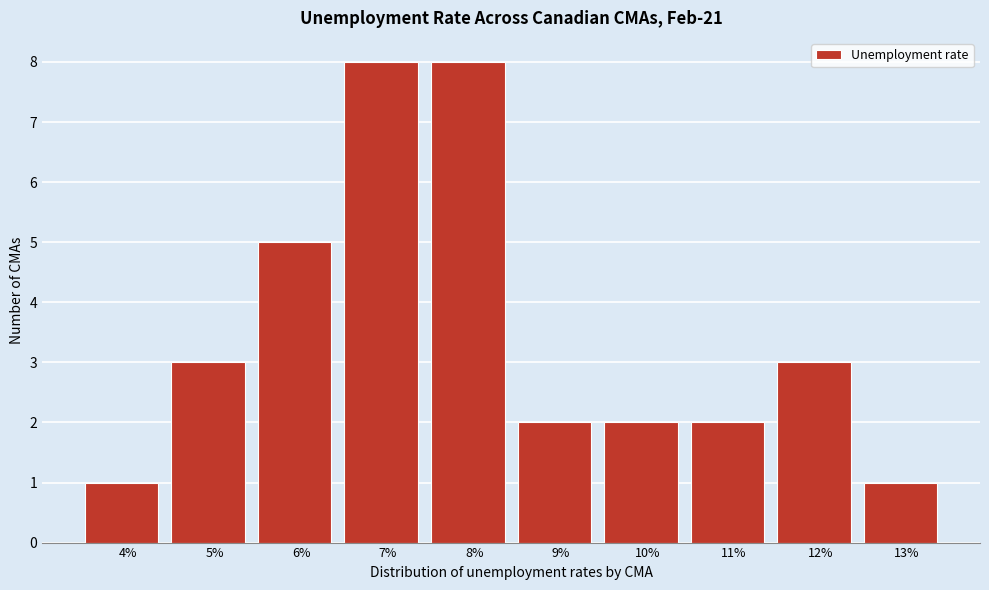

Reading left to right, list all the values displayed in this chart.

4%=1	5%=3	6%=5	7%=8	8%=8	9%=2	10%=2	11%=2	12%=3	13%=1